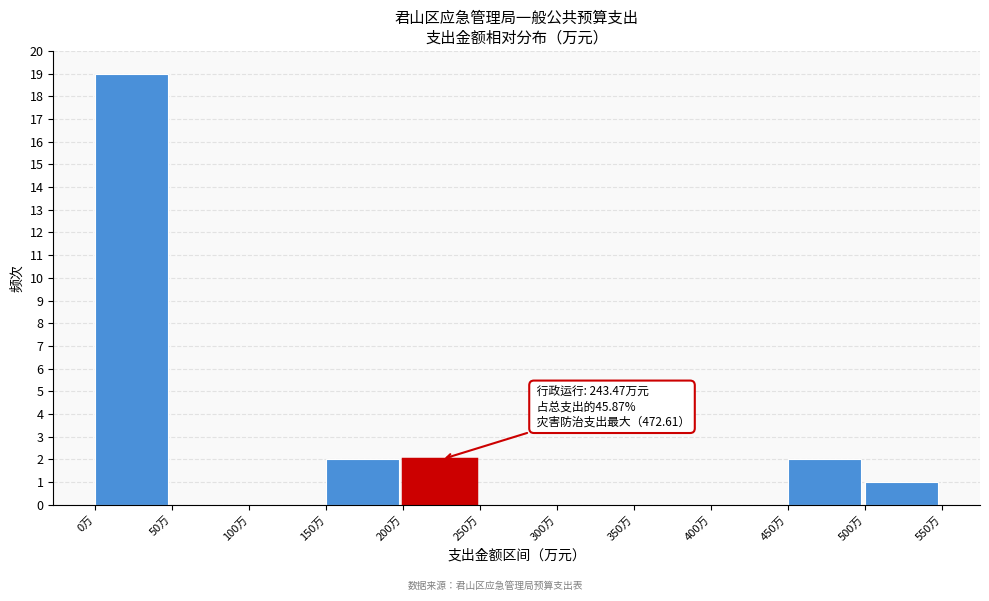

Which range on the x-axis has the tallest bar?

0 to 50